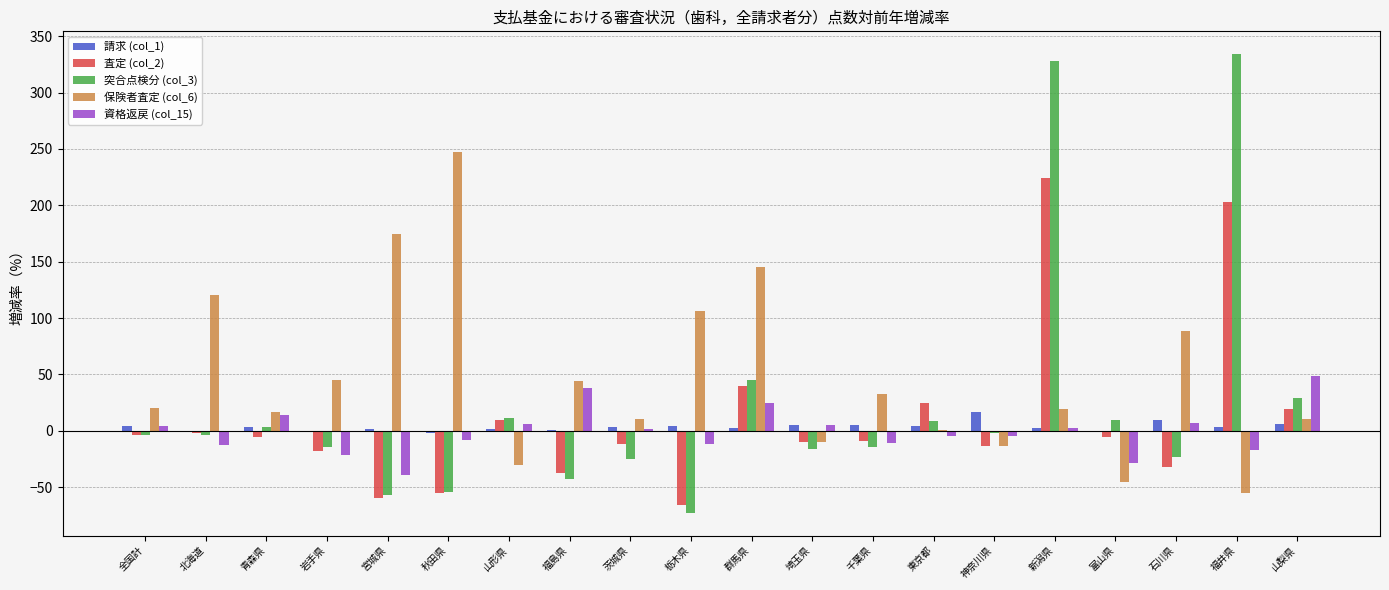

What is the total value across all series at 福井県?

468.4